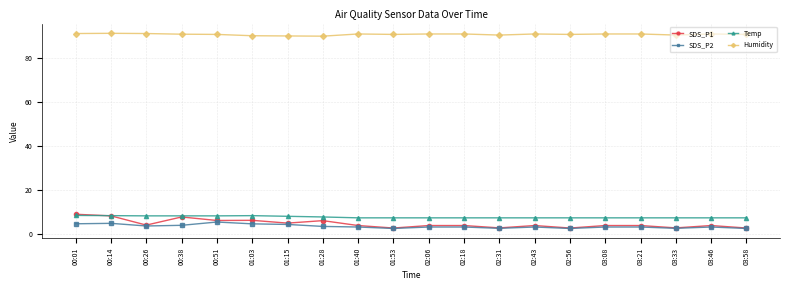

How many data points does each series have?

20